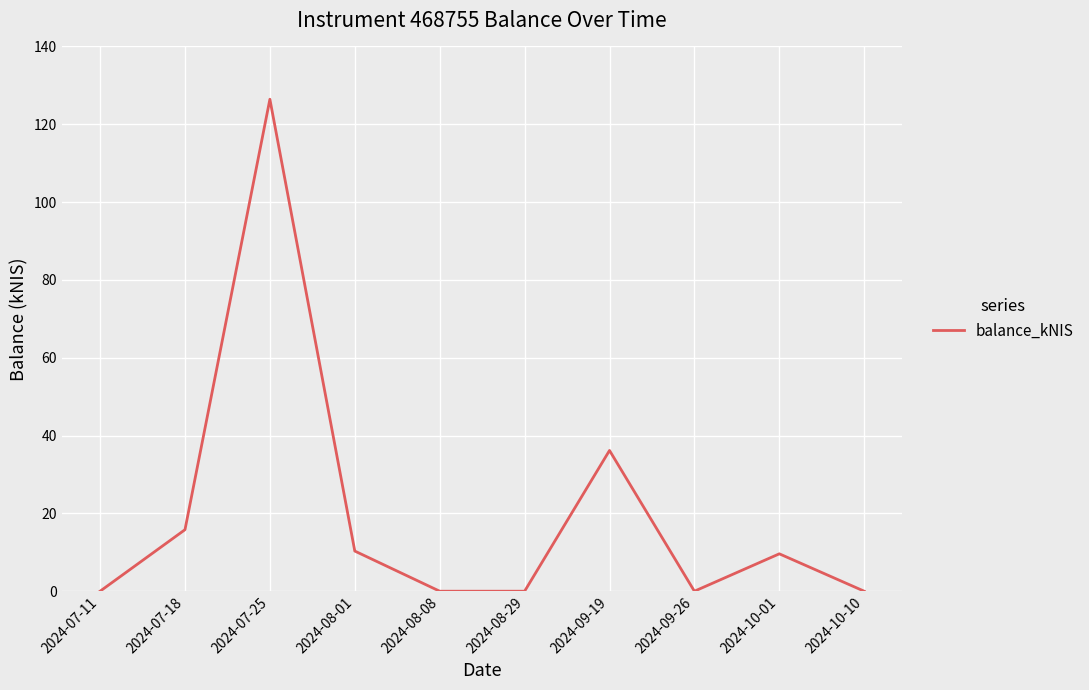

Does the chart display data point markers on the line(s)?

No